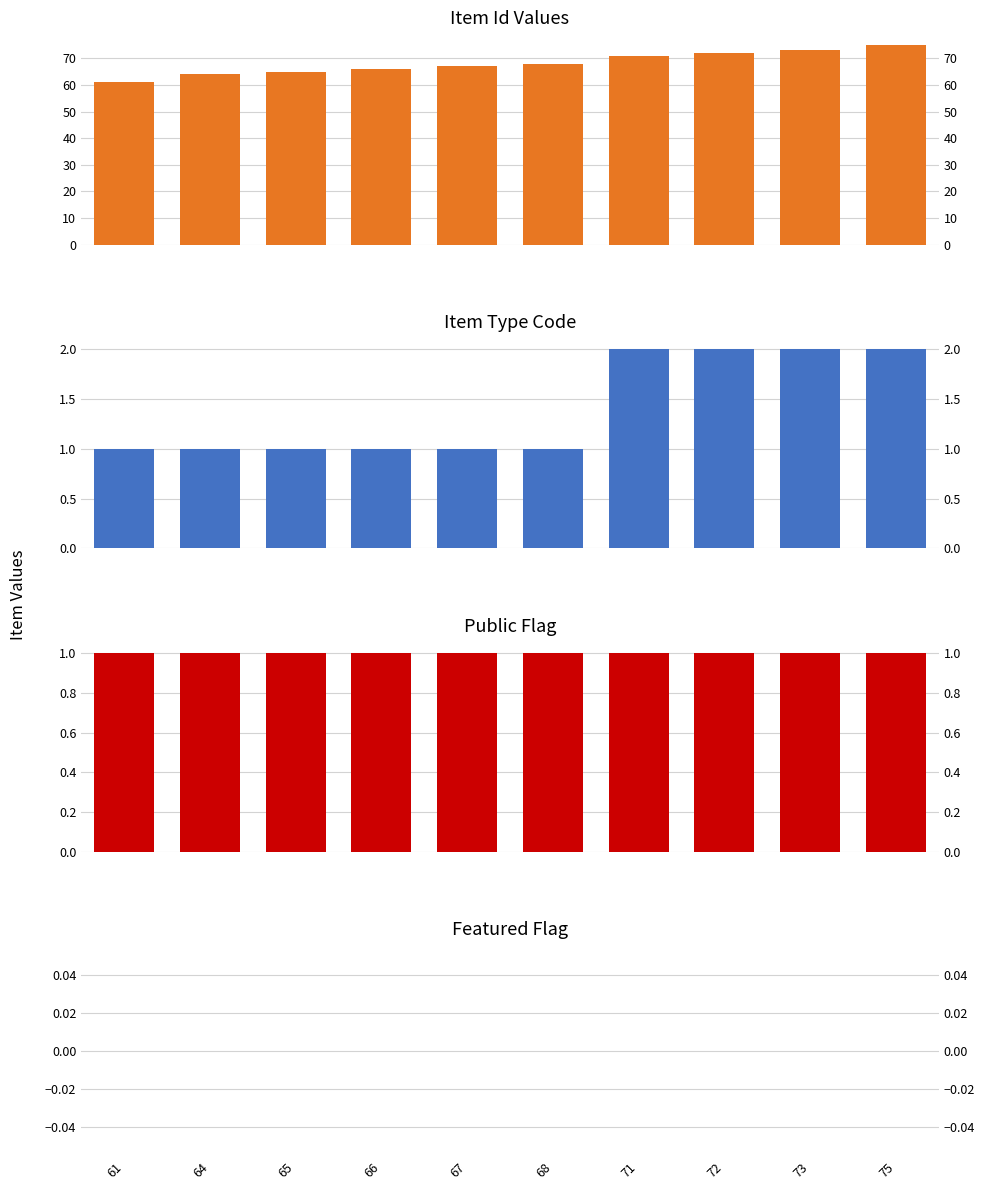

Which series has the largest range (max minus min)?

Item Id